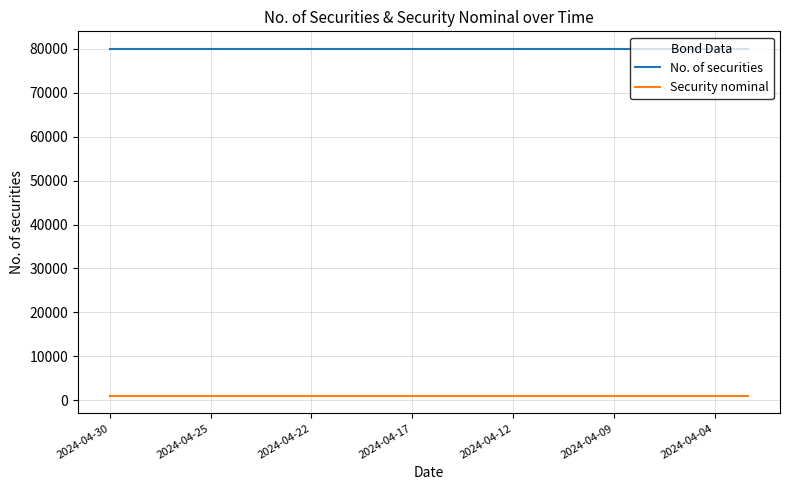

Reading left to right, extract all data points from this chart.

No. of securities: 80000	80000	80000	80000	80000	80000	80000	80000	80000	80000	80000	80000	80000	80000	80000	80000	80000	80000	80000	80000
Security nominal: 1000	1000	1000	1000	1000	1000	1000	1000	1000	1000	1000	1000	1000	1000	1000	1000	1000	1000	1000	1000